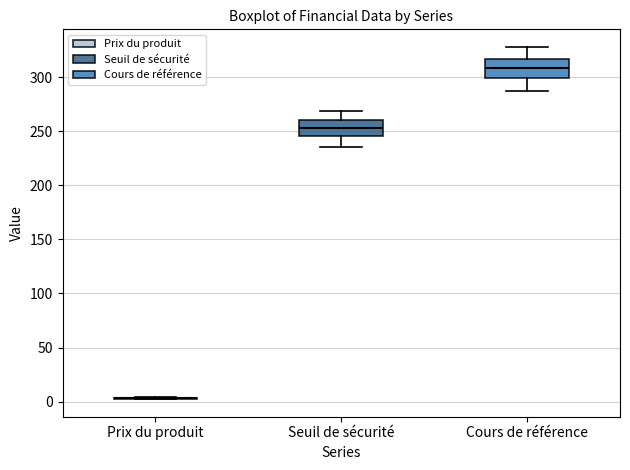

Reading left to right, transcribe this box plot: for each box, give where its median line is, the range the box spans, and where its two whiskers end, as read against the y-axis. The values are not printed on the chart, so give them approximately, as read against the axis.

Prix du produit: box collapsed to a line at 5, whiskers 0 to 5
Seuil de sécurité: median 255, box 245 to 260, whiskers 235 to 270
Cours de référence: median 310, box 300 to 315, whiskers 290 to 330